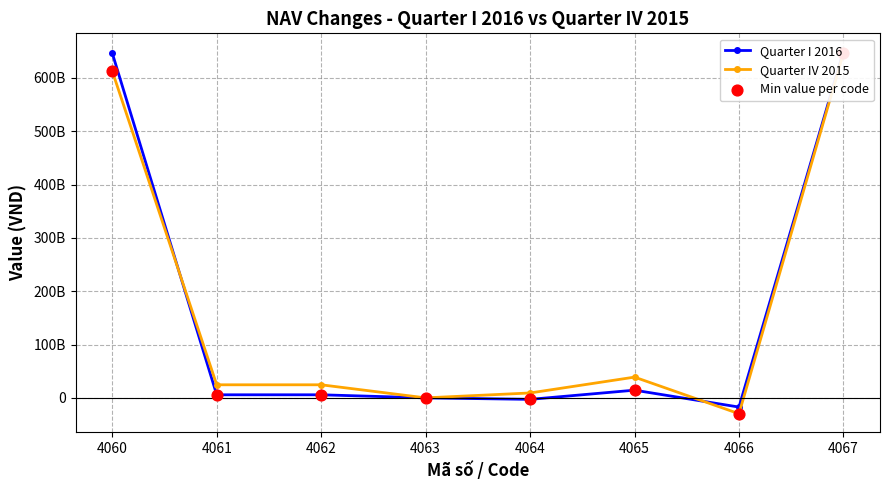

What is the total value across all series at 4060?

1872542934929